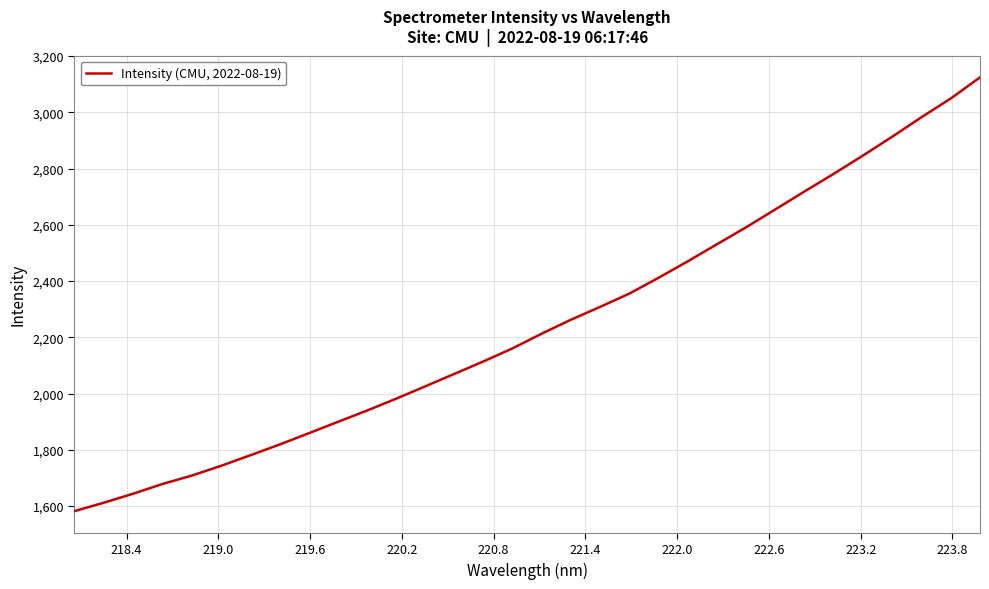

What is the difference between the maximum and minimum values?

1542.5